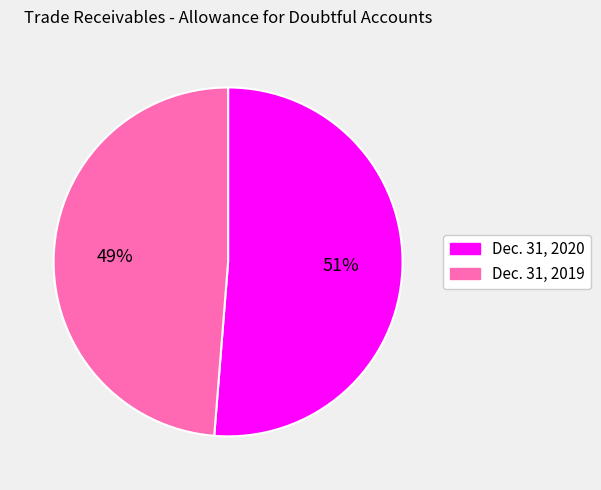

How many slices are in this pie chart?

2